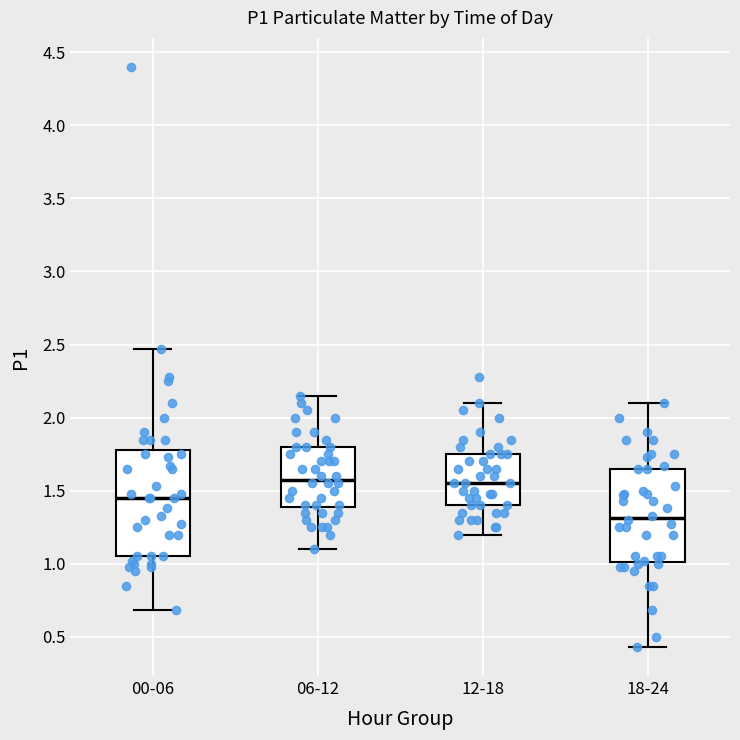

Reading left to right, transcribe this box plot: for each box, give where its median line is, the range the box spans, and where its two whiskers end, as read against the y-axis. The values are not printed on the chart, so give them approximately, as read against the axis.

00-06: median 1.45, box 1.05 to 1.80, whiskers 0.70 to 2.45
06-12: median 1.60, box 1.40 to 1.80, whiskers 1.10 to 2.15
12-18: median 1.55, box 1.40 to 1.75, whiskers 1.20 to 2.10
18-24: median 1.30, box 1.00 to 1.65, whiskers 0.45 to 2.10